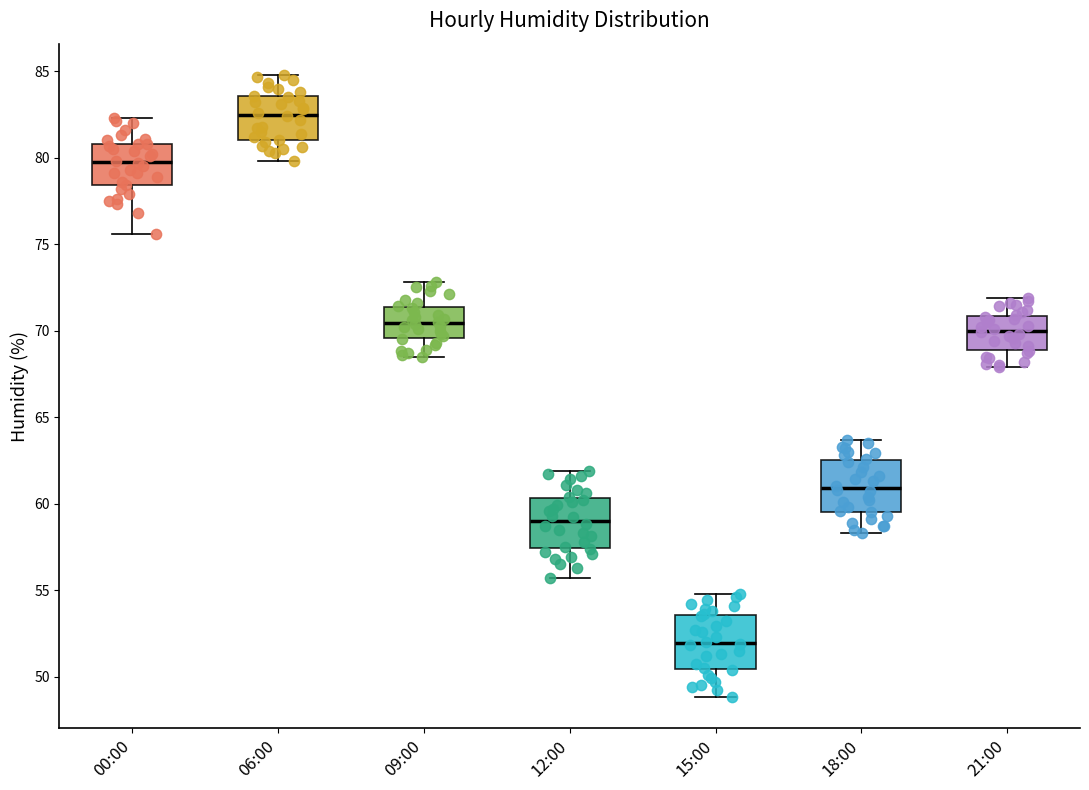

Which box's median line is the highest?

06:00